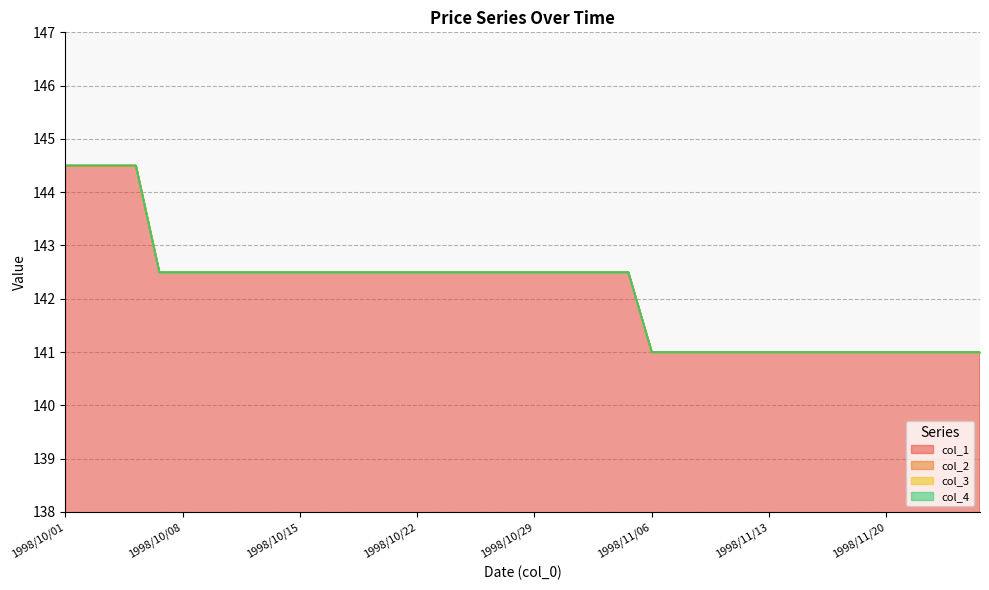

How many data points in col_2 are above 142?

25